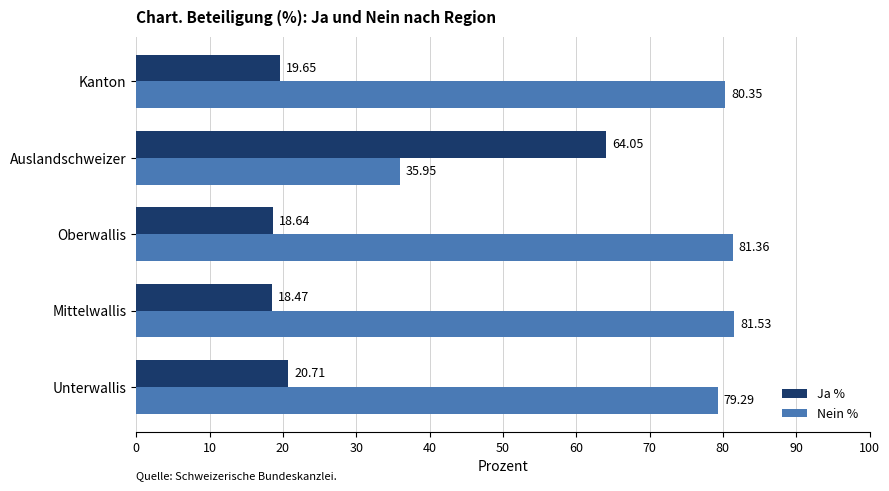

Rank the categories by Ja % value from highest to lowest.

Auslandschweizer, Unterwallis, Kanton, Oberwallis, Mittelwallis